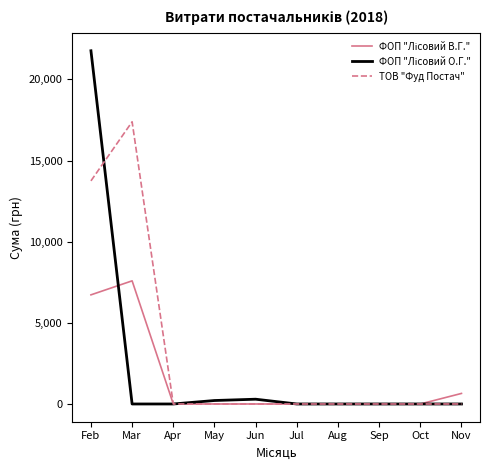

What is the highest value of the ТОВ "Фуд Постач" series?

17384.9